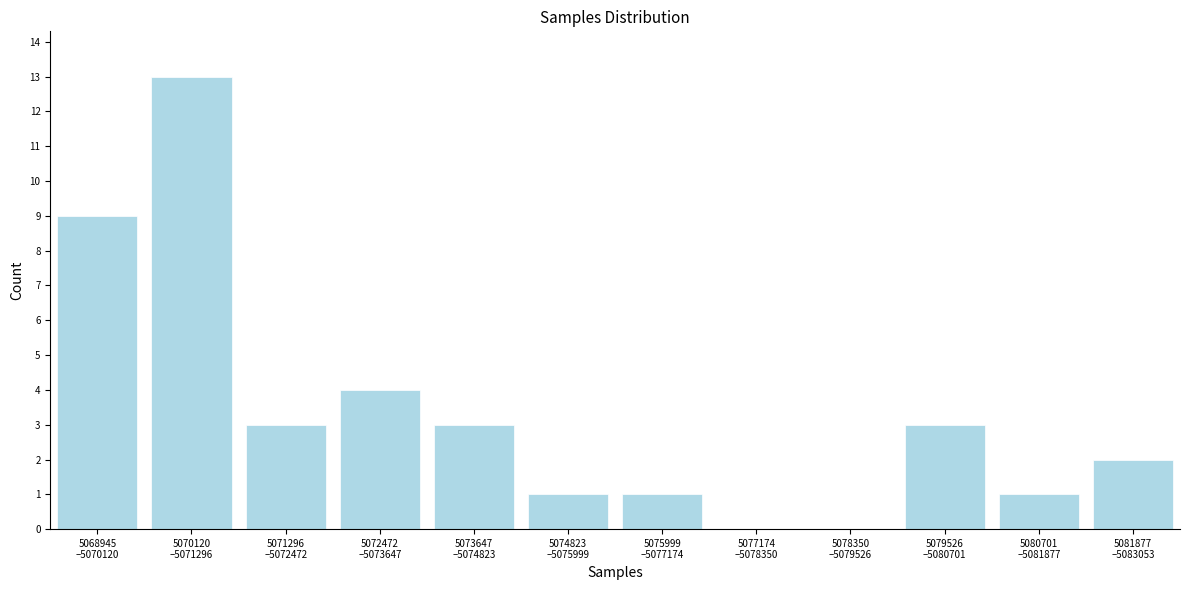

What is the maximum value shown in the chart?

13